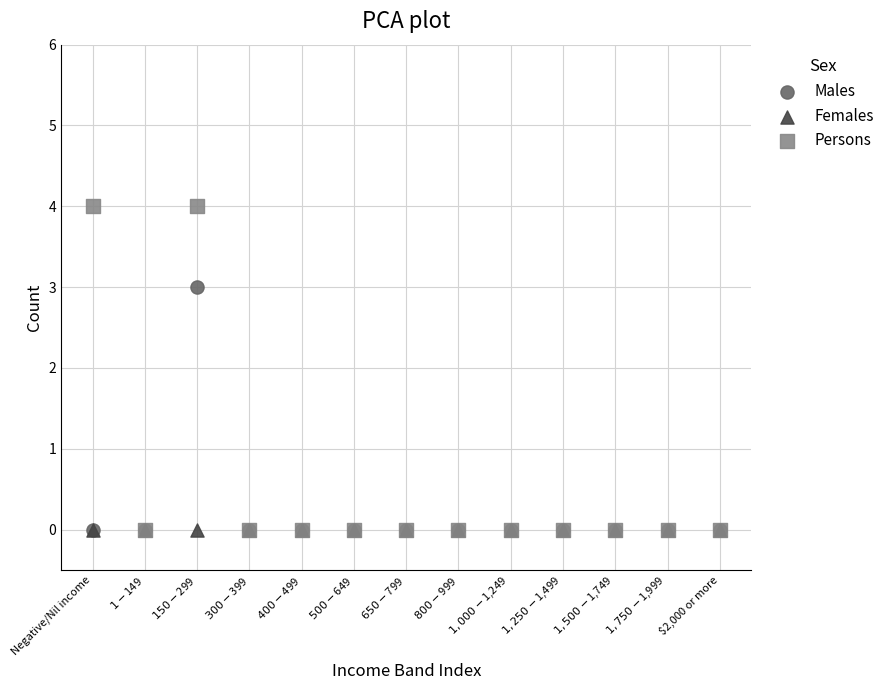

Across all series, what Y value is closest to 2?

3